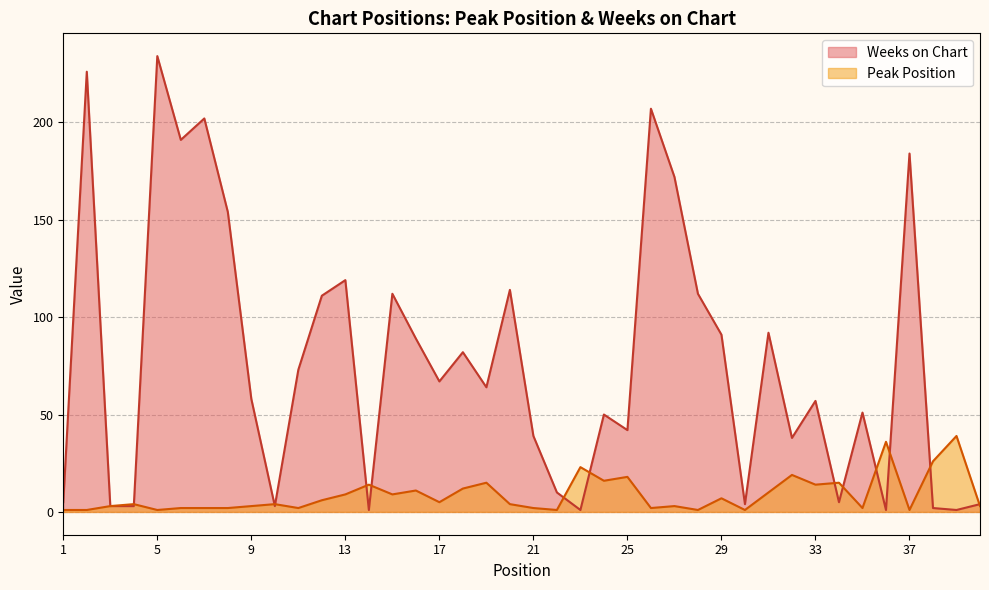

The value of Weeks on Chart at 24 is 78. True or false?

False